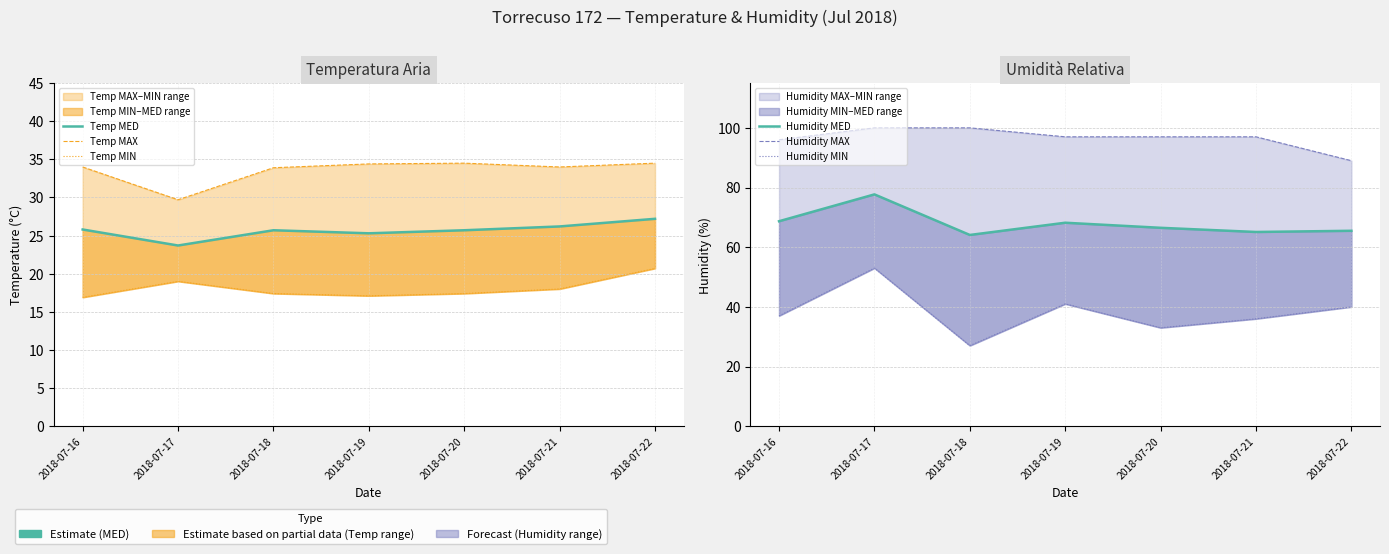

What is the value of the Humidity MIN point at the 5th from the left?

33.0